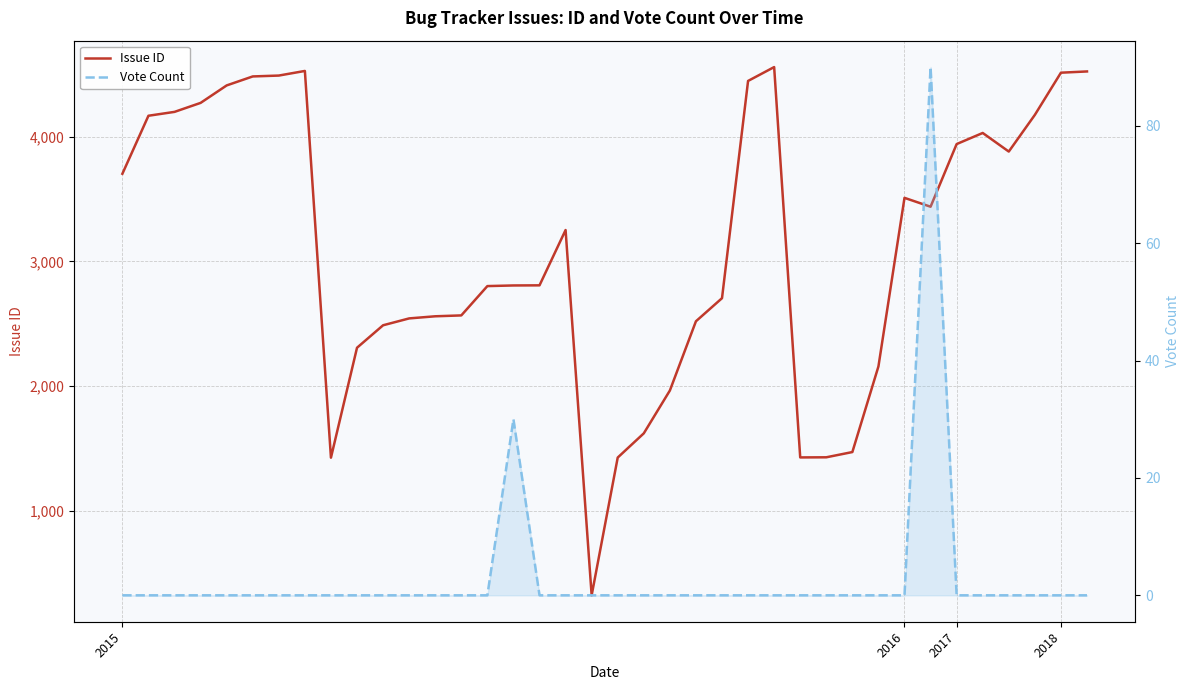

Is the value of Vote Count at 12 greater than the value of Issue ID at 33?

No